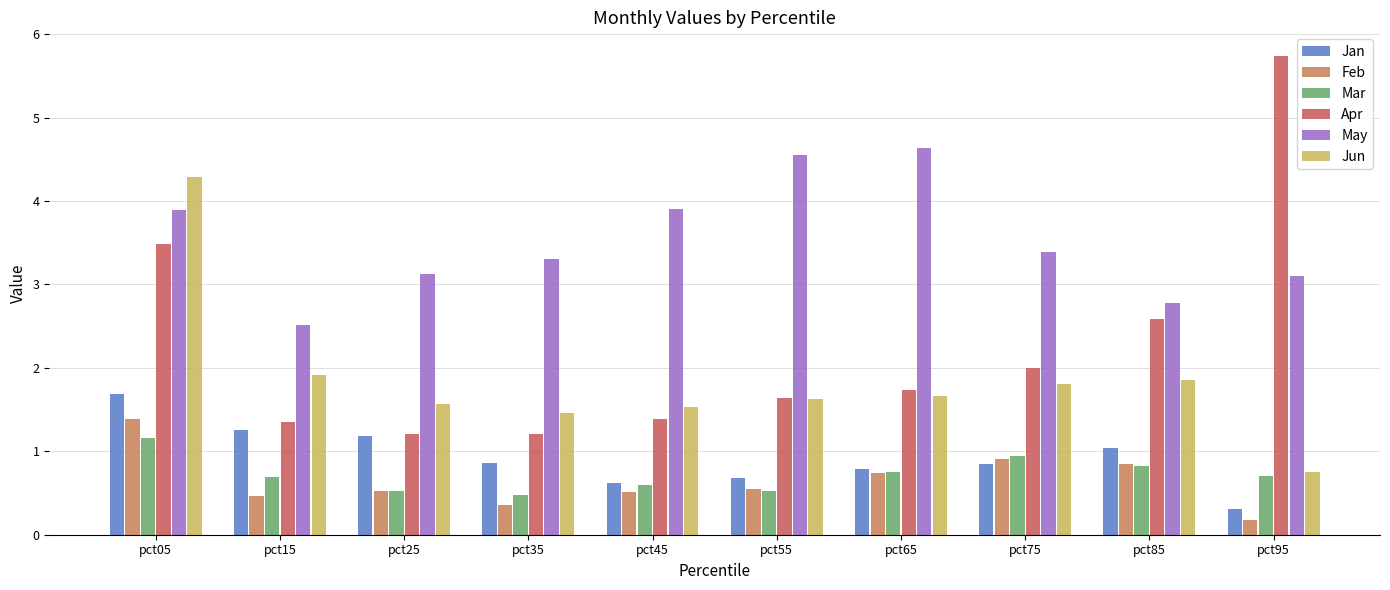

Which series has the widest spread of values?

Apr